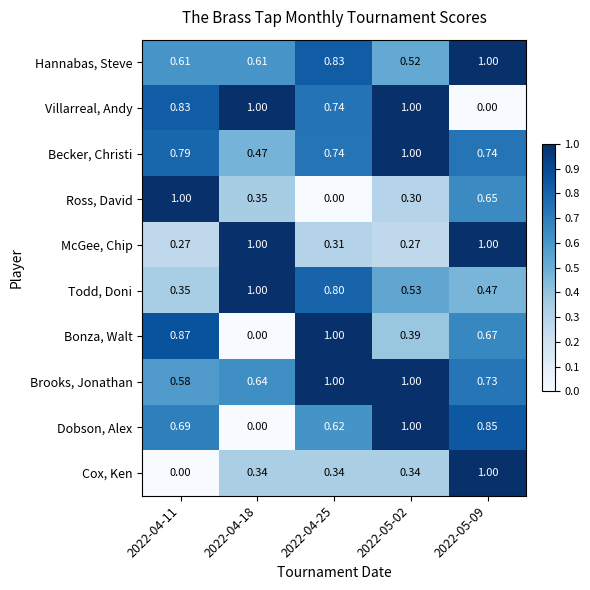

Which series has the largest total across all categories?

Brooks, Jonathan